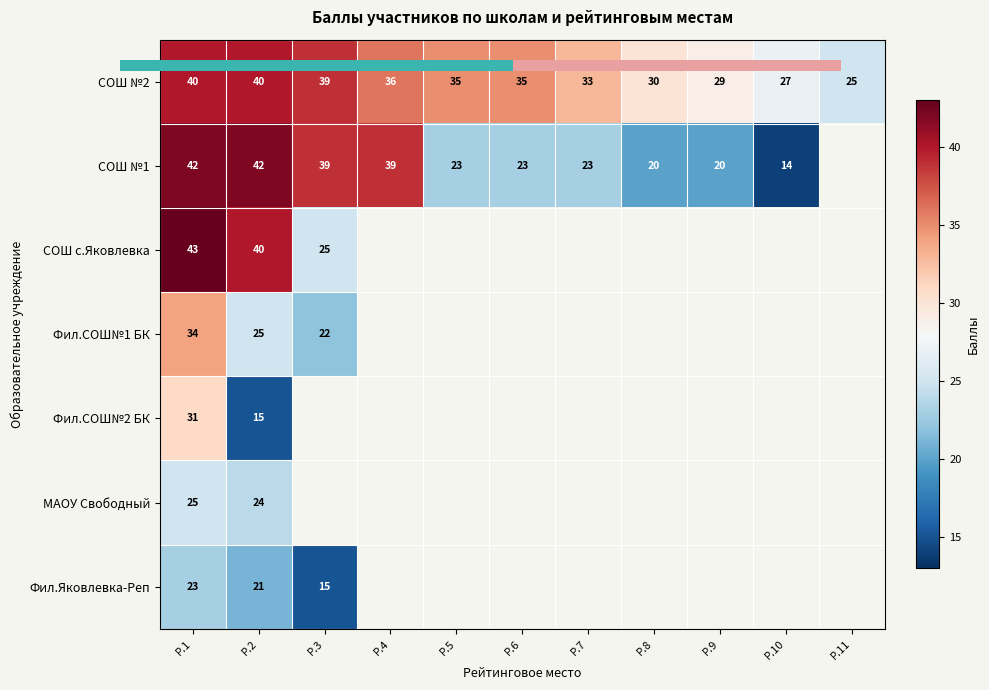

Rank the series by their maximum value, from lowest to highest.

Фил.Яковлевка-Реп, МАОУ Свободный, Фил.СОШ№2 БК, Фил.СОШ№1 БК, СОШ №2, СОШ №1, СОШ с.Яковлевка